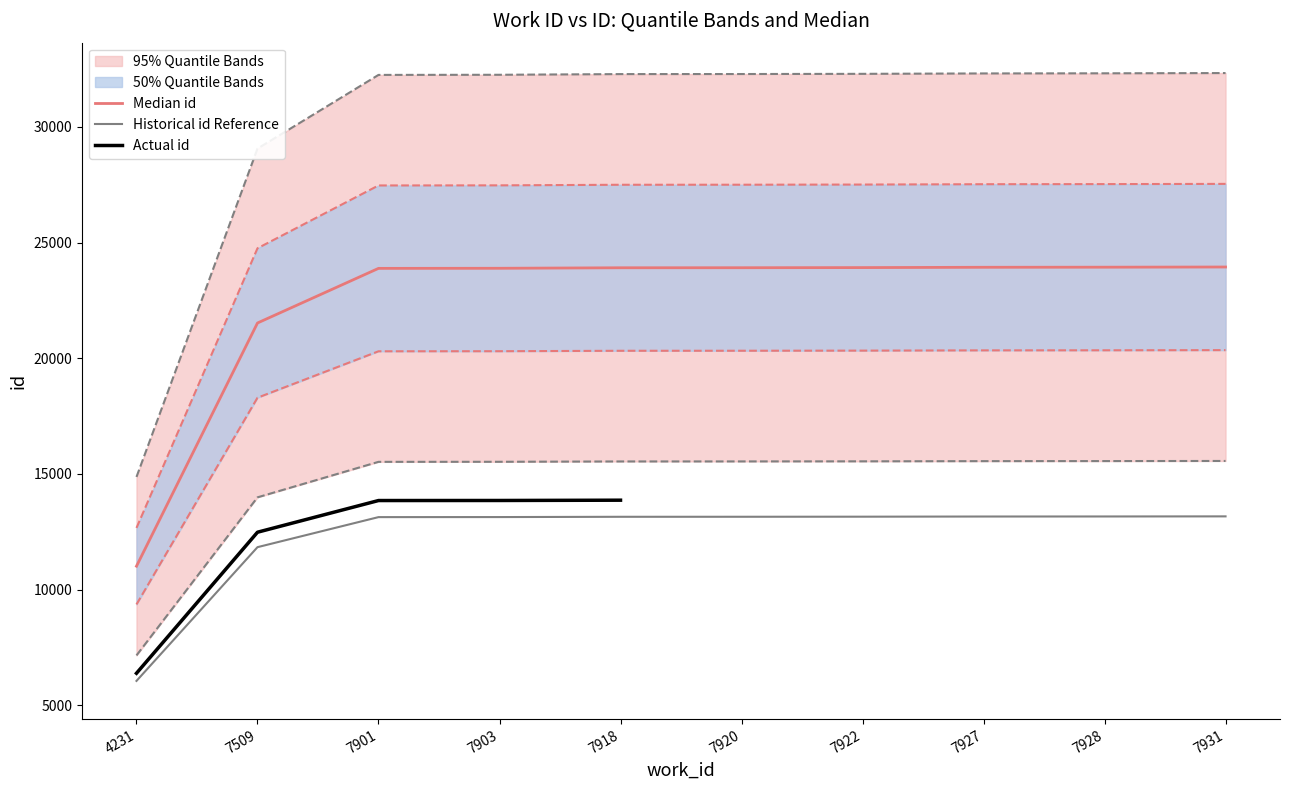

Approximately how many times larger is the value at 7901 compared to 7920?

1.0